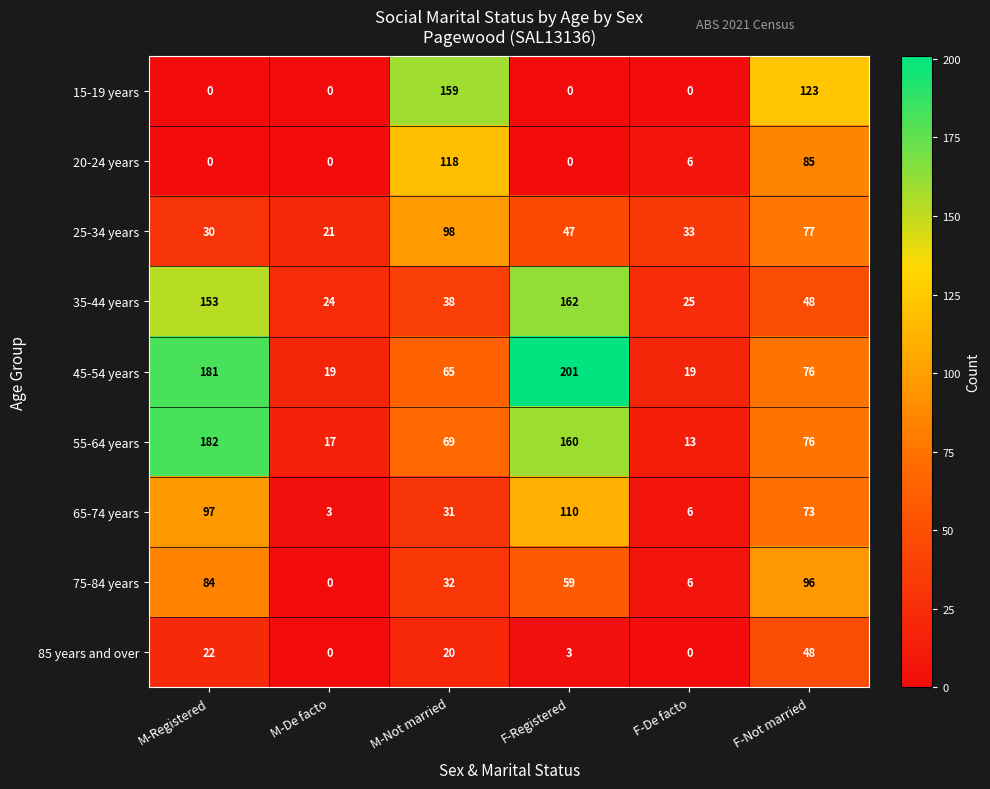

Between M-De facto and F-Registered, which series saw the biggest shift?

45-54 years